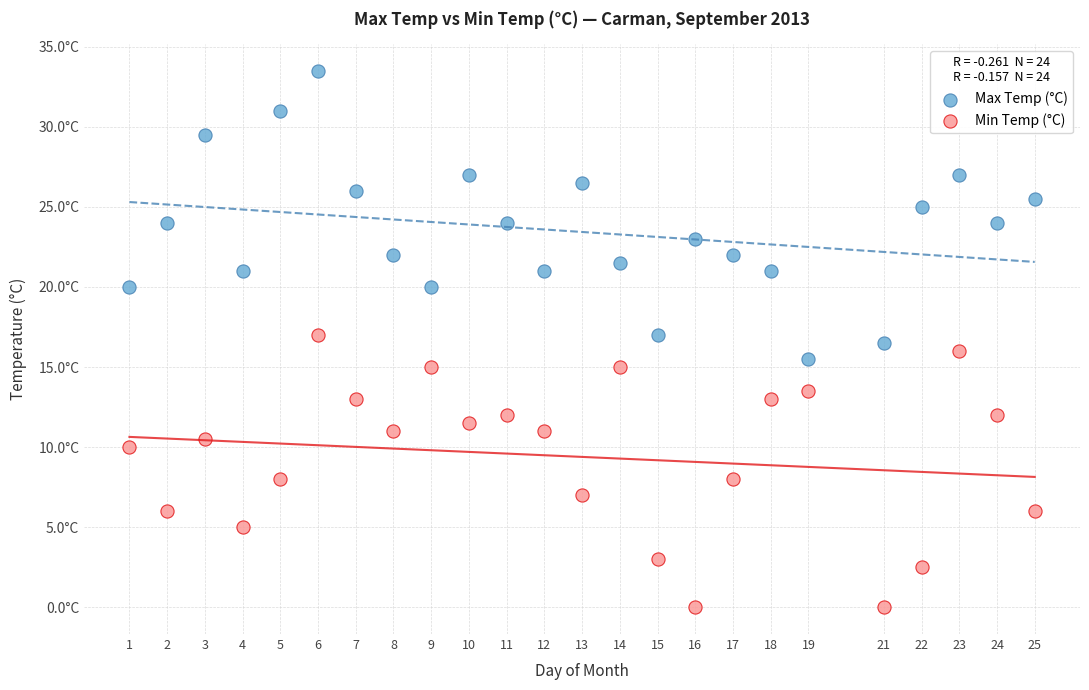

What are all the series names shown in the legend?

Max Temp (°C), Min Temp (°C)